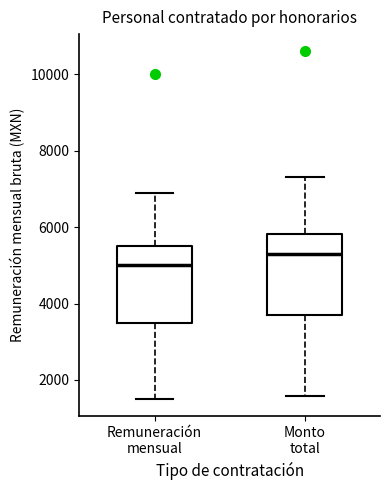

Reading left to right, transcribe this box plot: for each box, give where its median line is, the range the box spans, and where its two whiskers end, as read against the y-axis. The values are not printed on the chart, so give them approximately, as read against the axis.

Remuneración mensual: median 5000, box 3600 to 5600, whiskers 1600 to 7000
Monto total: median 5400, box 3800 to 5800, whiskers 1600 to 7400